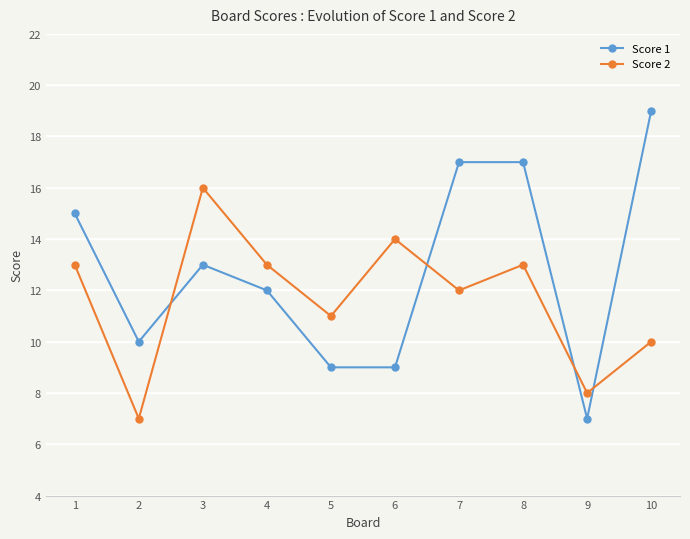

The Score 1 series shows 17 at 8. True or false?

True